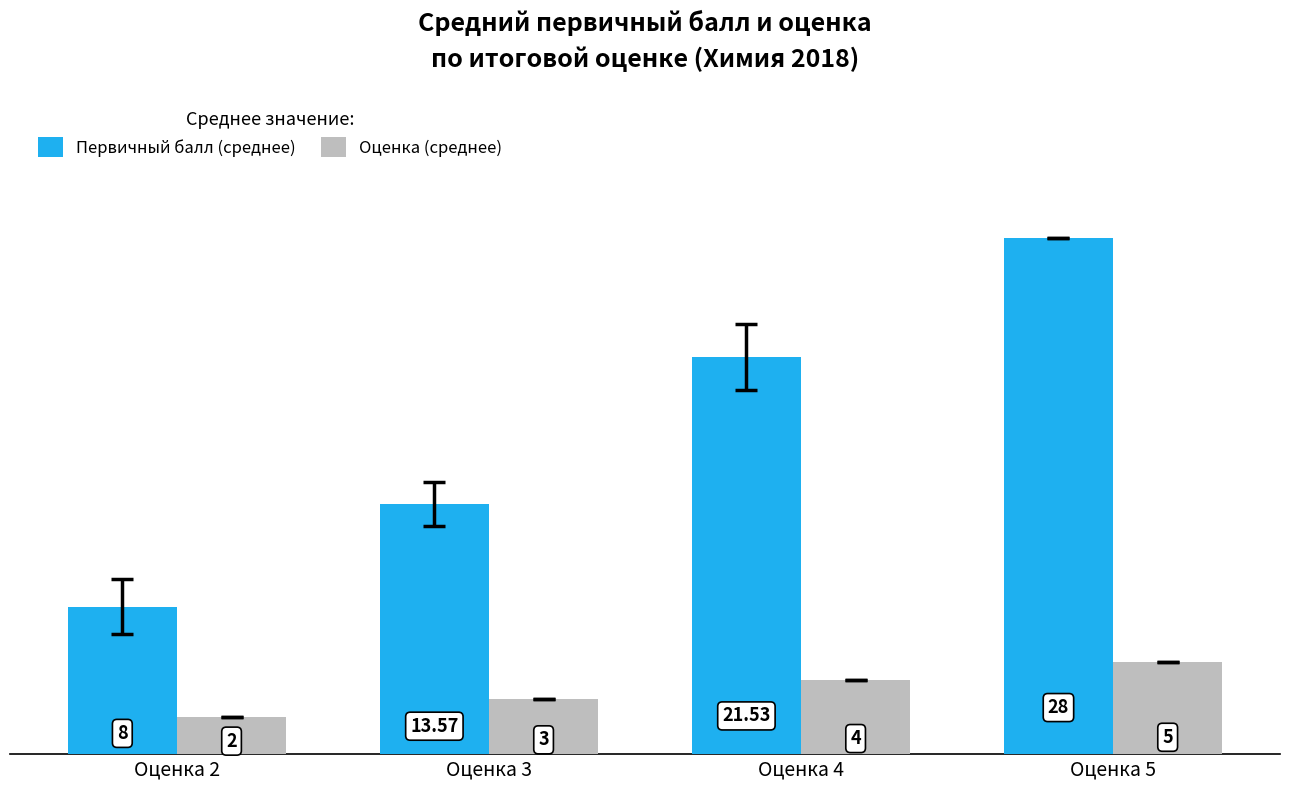

Is the value of Оценка (среднее) at Оценка 4 greater than the value of Первичный балл (среднее) at Оценка 4?

No